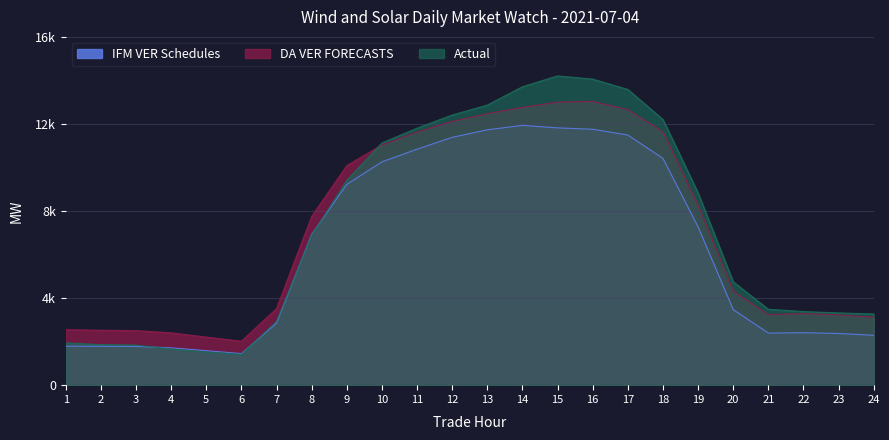

What is the value of the IFM VER Schedules point at the 9th from the left?

9222.5